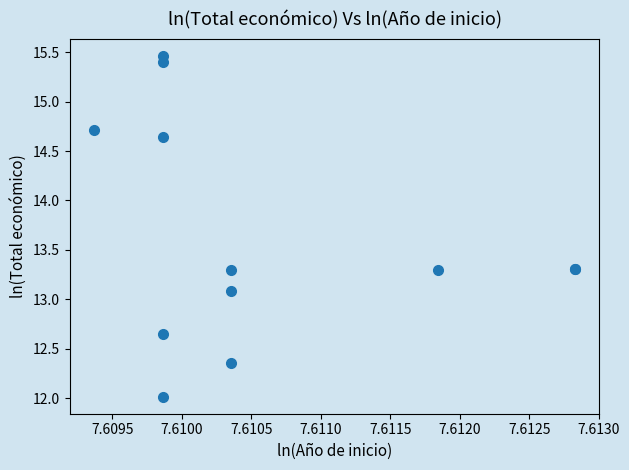

What Y value in the scatter plot is closest to 13?

13.1